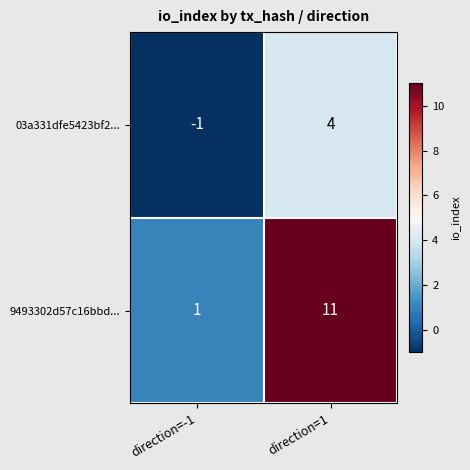

The 03a331dfe5423bf2... series shows 4 at direction=1. True or false?

True